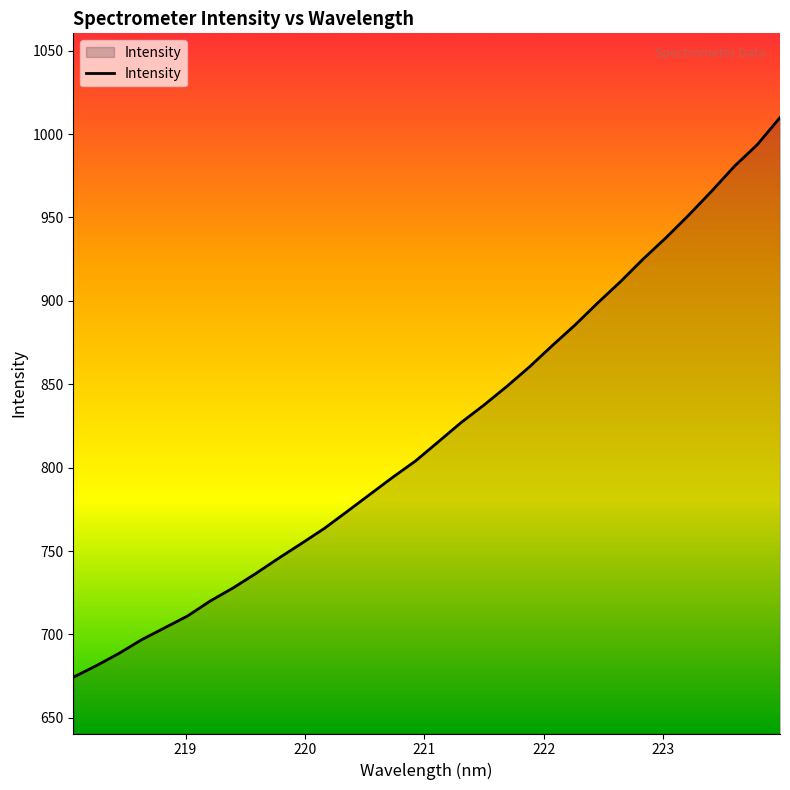

What is the smallest value displayed?

674.3